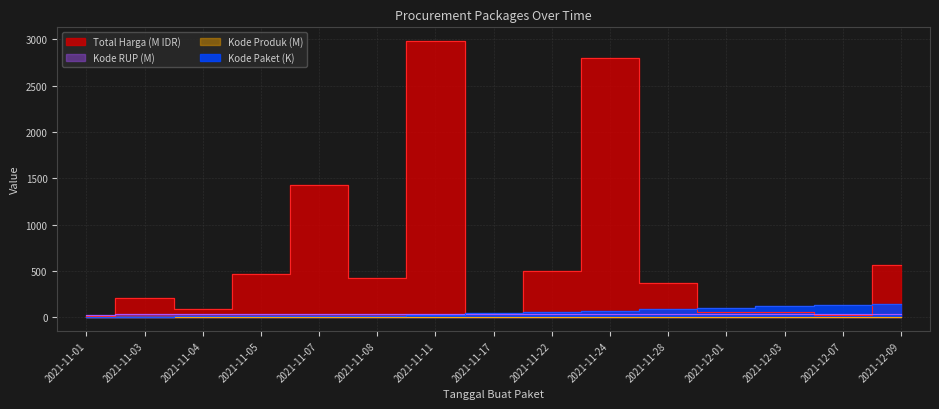

Which series has the largest total across all categories?

Total Harga (M)